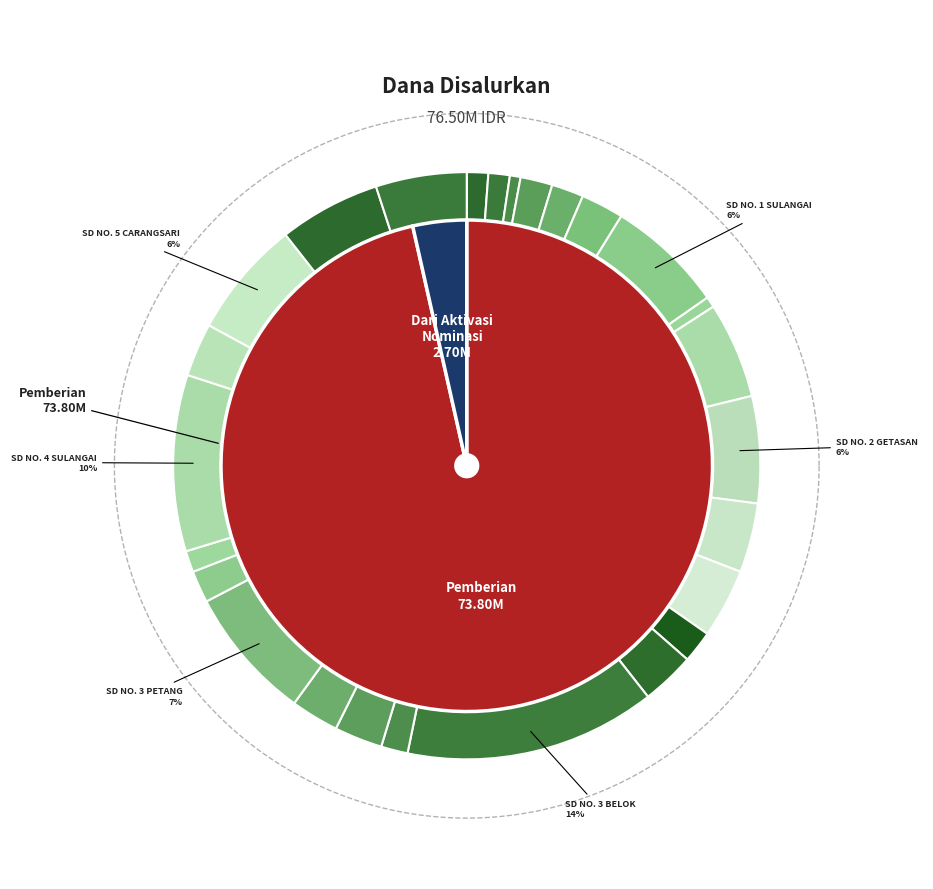

The SD NO. 1 PETANG slice represents 1% of the pie. True or false?

False